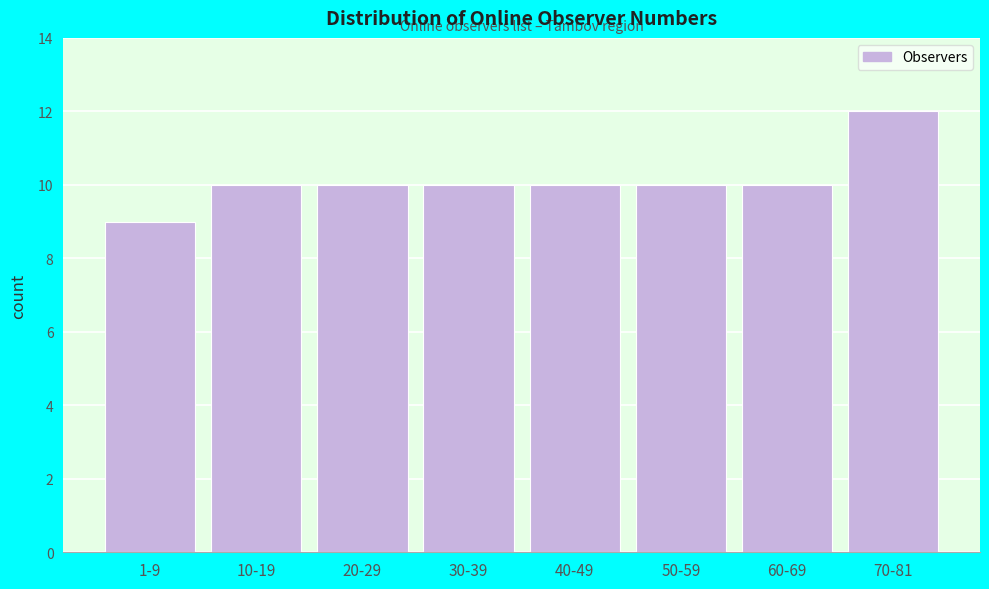

Reading left to right, list all the values displayed in this chart.

1-9=9	10-19=10	20-29=10	30-39=10	40-49=10	50-59=10	60-69=10	70-81=12